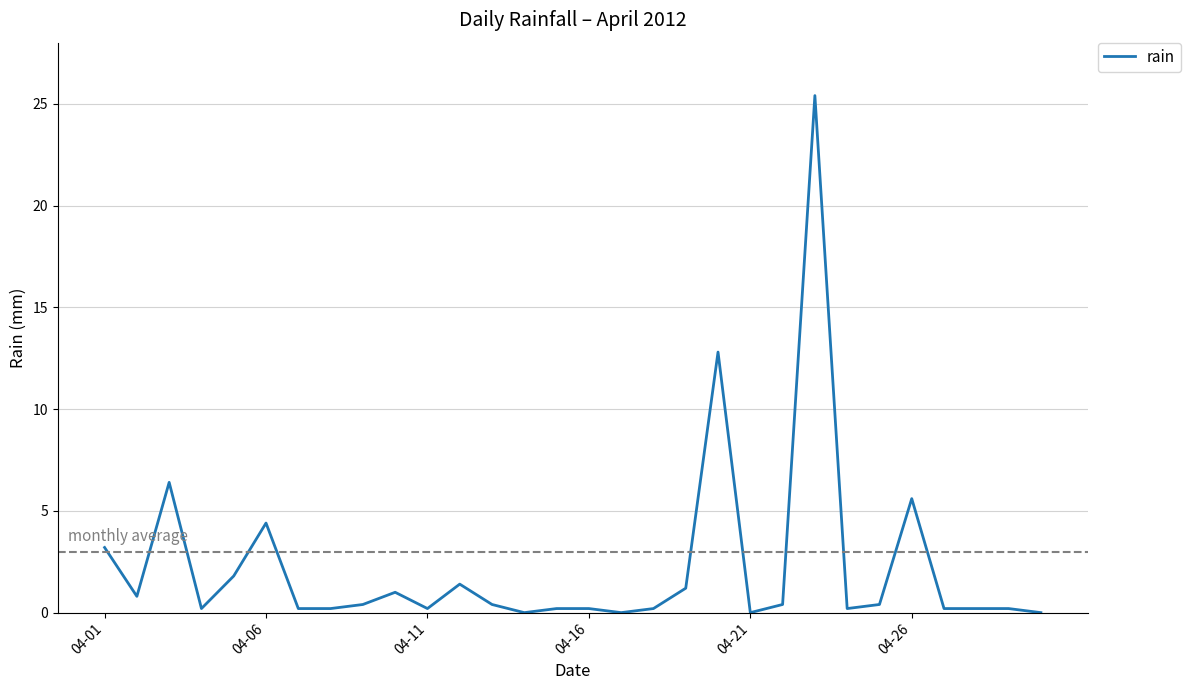

What is the greatest value displayed?

25.4